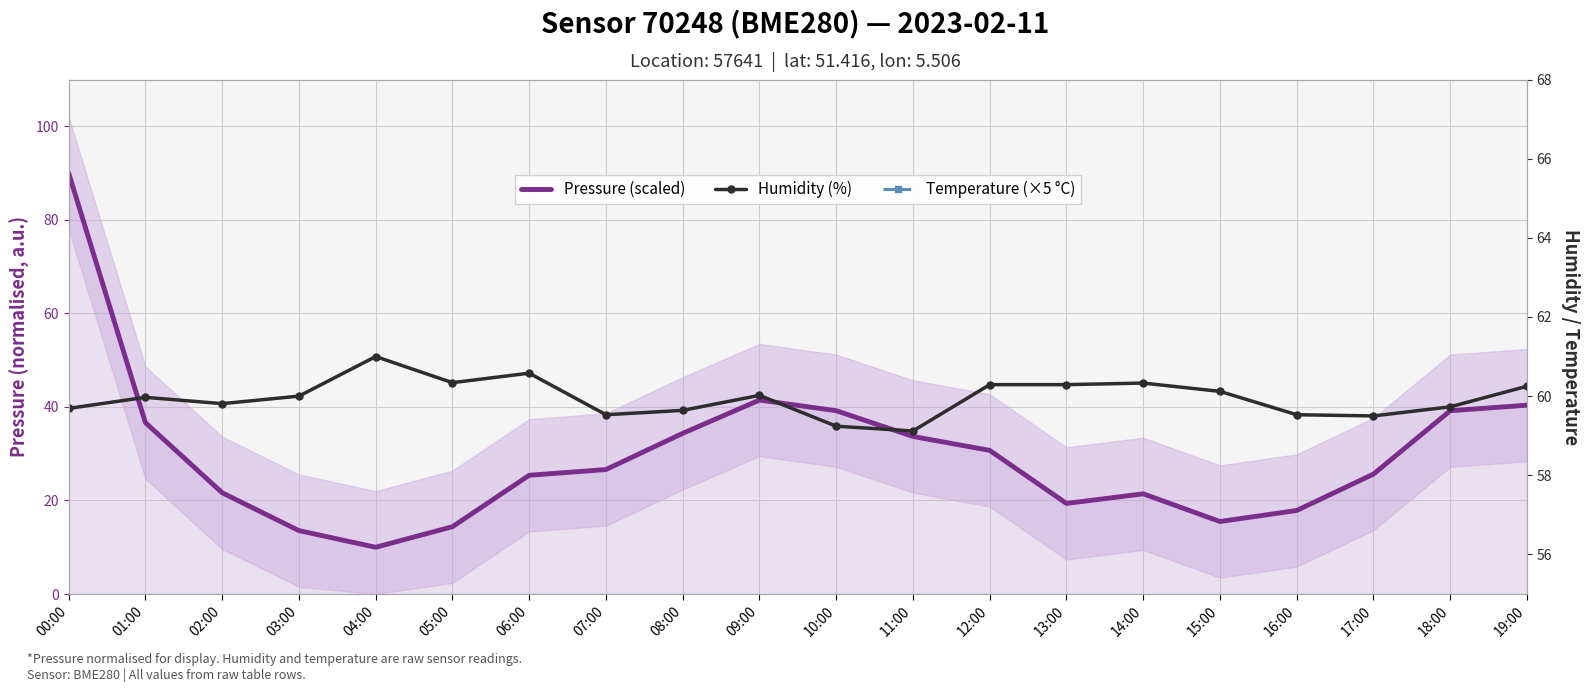

What is the smallest value displayed?

10.0